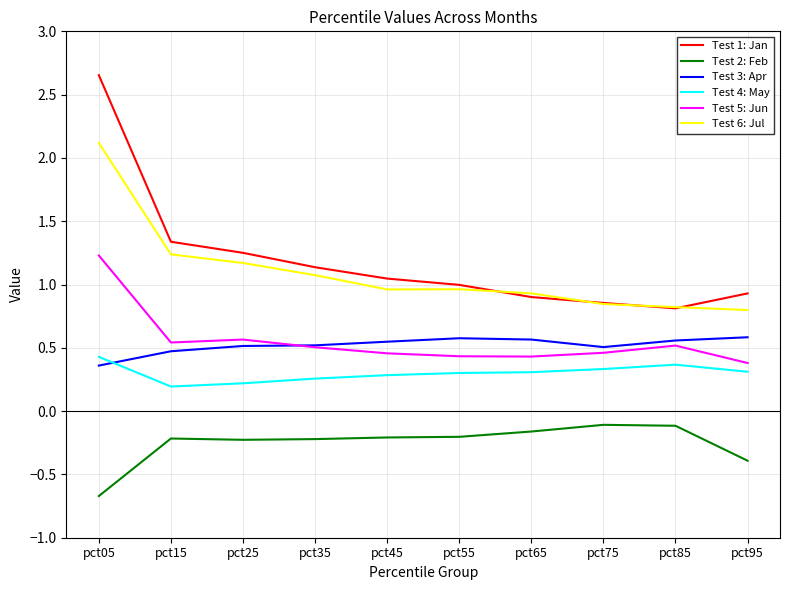

What is the total value across all series at pct75?

2.9